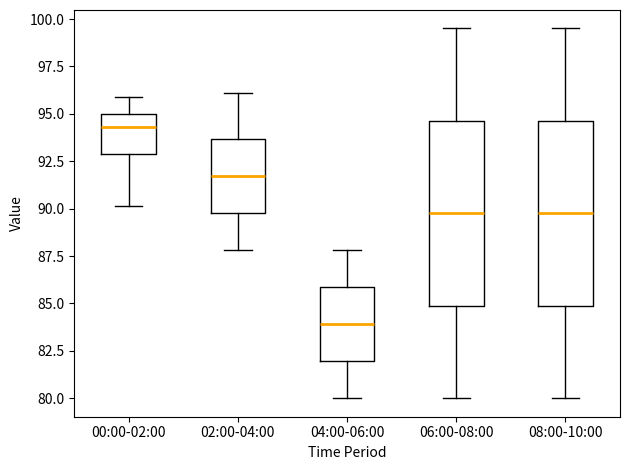

Reading left to right, transcribe this box plot: for each box, give where its median line is, the range the box spans, and where its two whiskers end, as read against the y-axis. The values are not printed on the chart, so give them approximately, as read against the axis.

00:00-02:00: median 94.5, box 93.0 to 95.0, whiskers 90.0 to 96.0
02:00-04:00: median 91.5, box 90.0 to 93.5, whiskers 88.0 to 96.0
04:00-06:00: median 84.0, box 82.0 to 86.0, whiskers 80.0 to 88.0
06:00-08:00: median 90.0, box 85.0 to 94.5, whiskers 80.0 to 99.5
08:00-10:00: median 90.0, box 85.0 to 94.5, whiskers 80.0 to 99.5